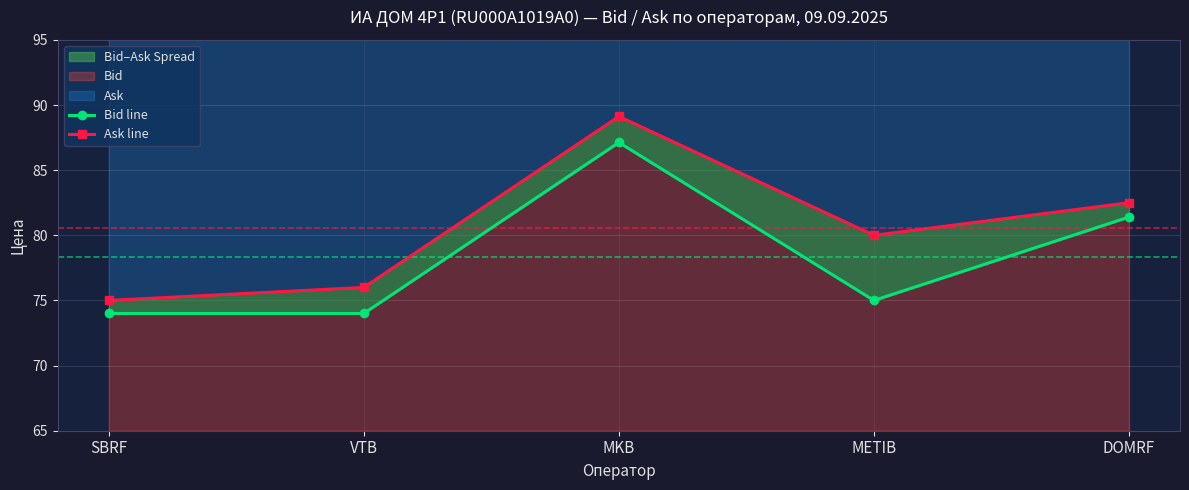

Reading left to right, extract all data points from this chart.

Bid line: 74.0	74.0	87.1	75.0	81.4
Ask line: 75.0	76.0	89.1	80.0	82.5